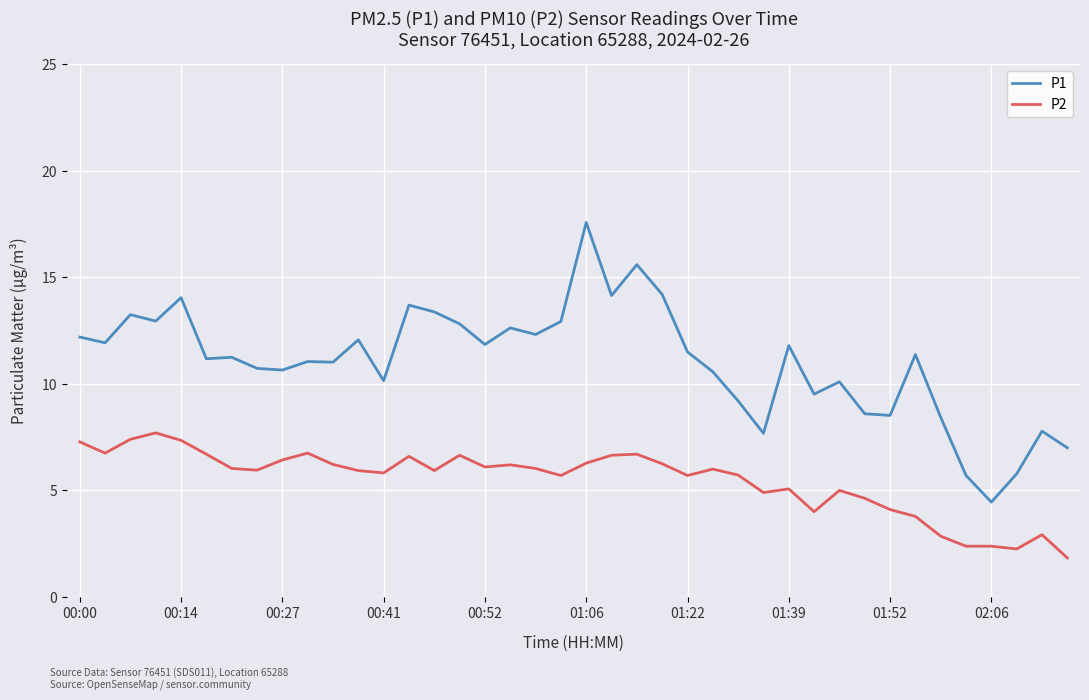

True or false: P2 and P1 intersect in this chart.

False